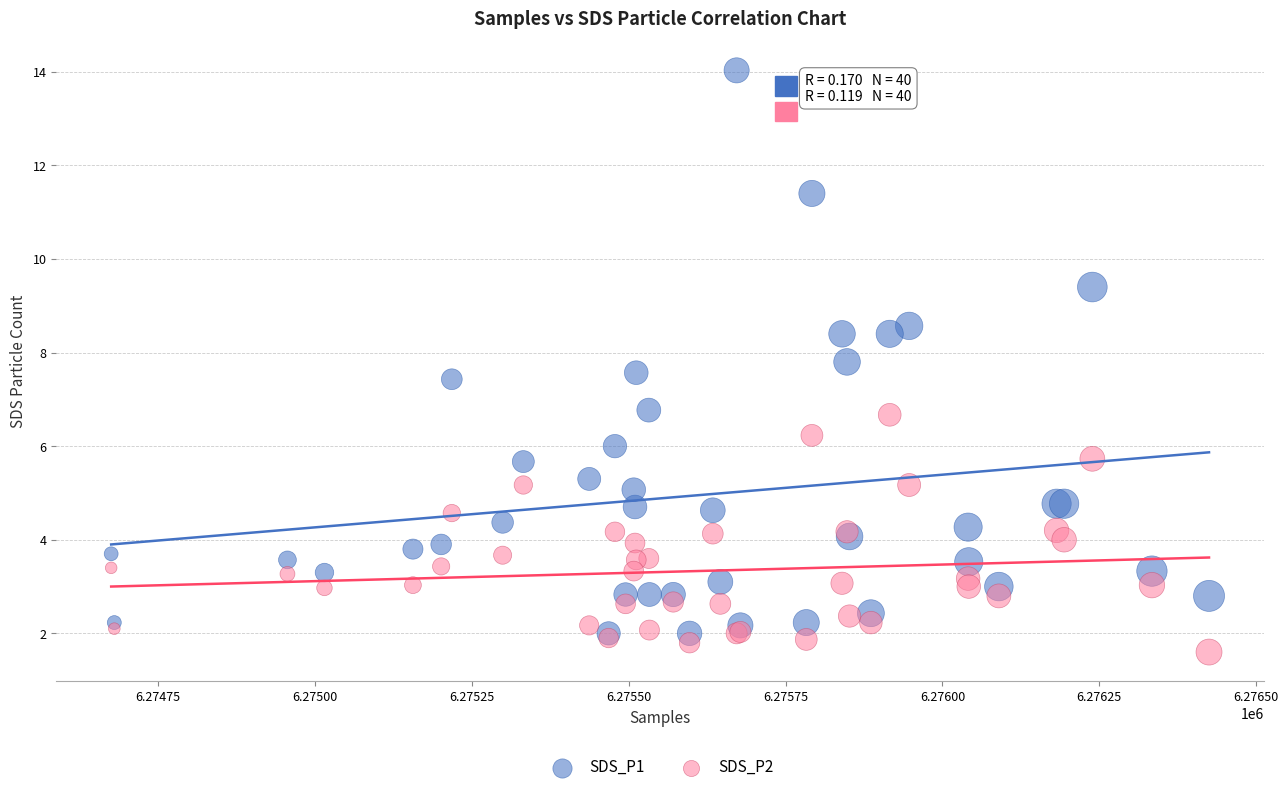

Which series has the widest spread of Y values?

SDS_P1